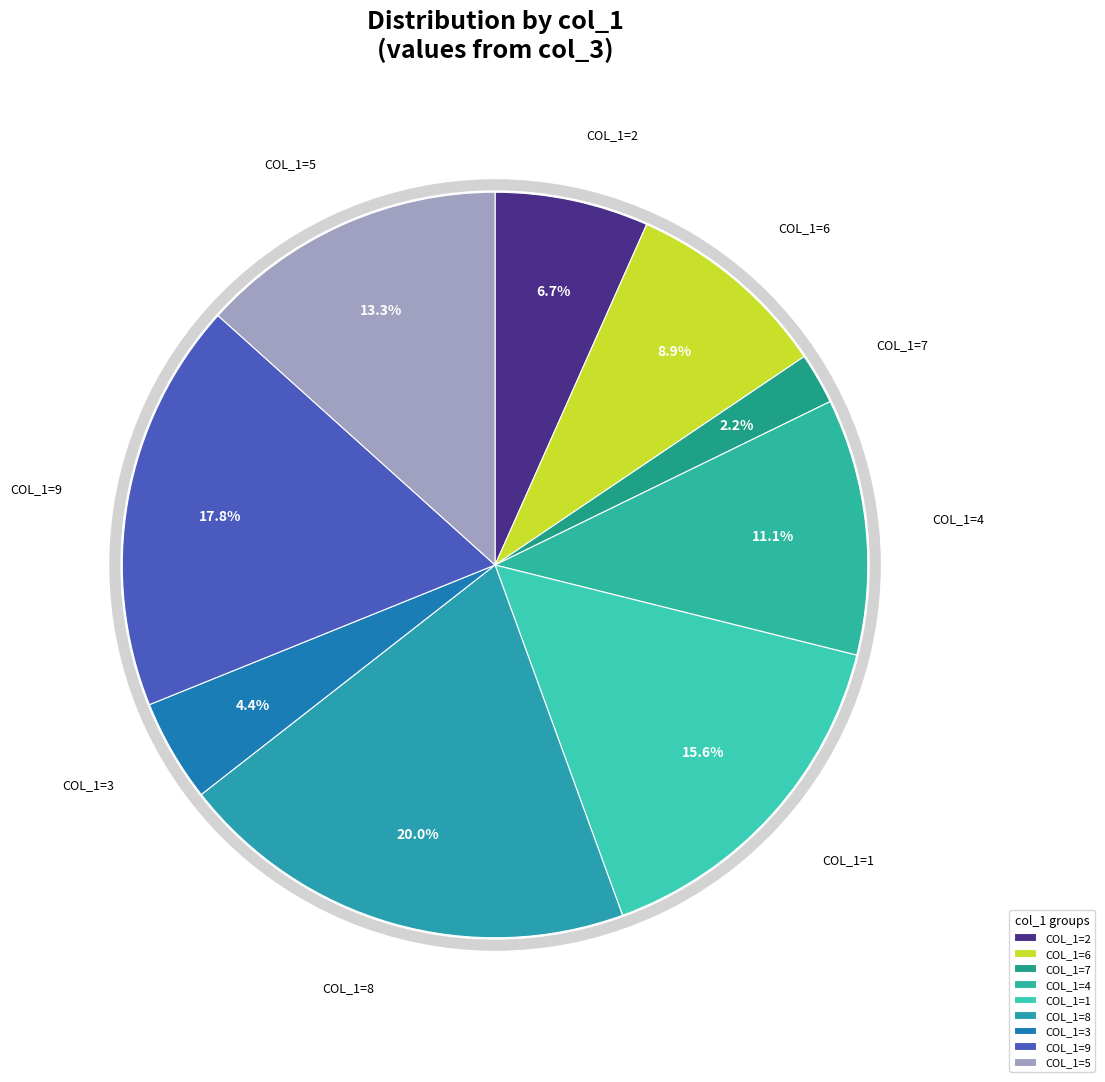

What is the smallest slice in the pie chart?

COL_1=7